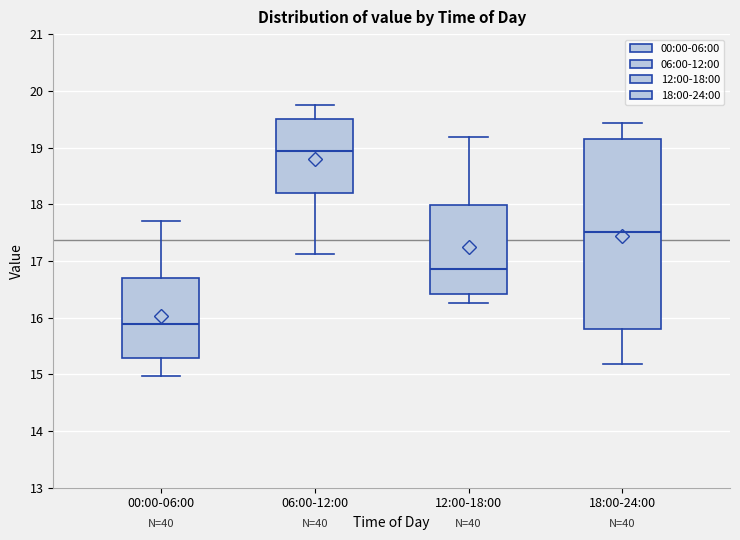

Reading left to right, read every box against the y-axis: the position of its median line, the range the box covers, and the ends of its whiskers. The values are not printed on the chart, so give them approximately, as read against the axis.

00:00-06:00: median 15.9, box 15.3 to 16.7, whiskers 15.0 to 17.7
06:00-12:00: median 18.9, box 18.2 to 19.5, whiskers 17.1 to 19.8
12:00-18:00: median 16.9, box 16.4 to 18.0, whiskers 16.3 to 19.2
18:00-24:00: median 17.5, box 15.8 to 19.2, whiskers 15.2 to 19.4